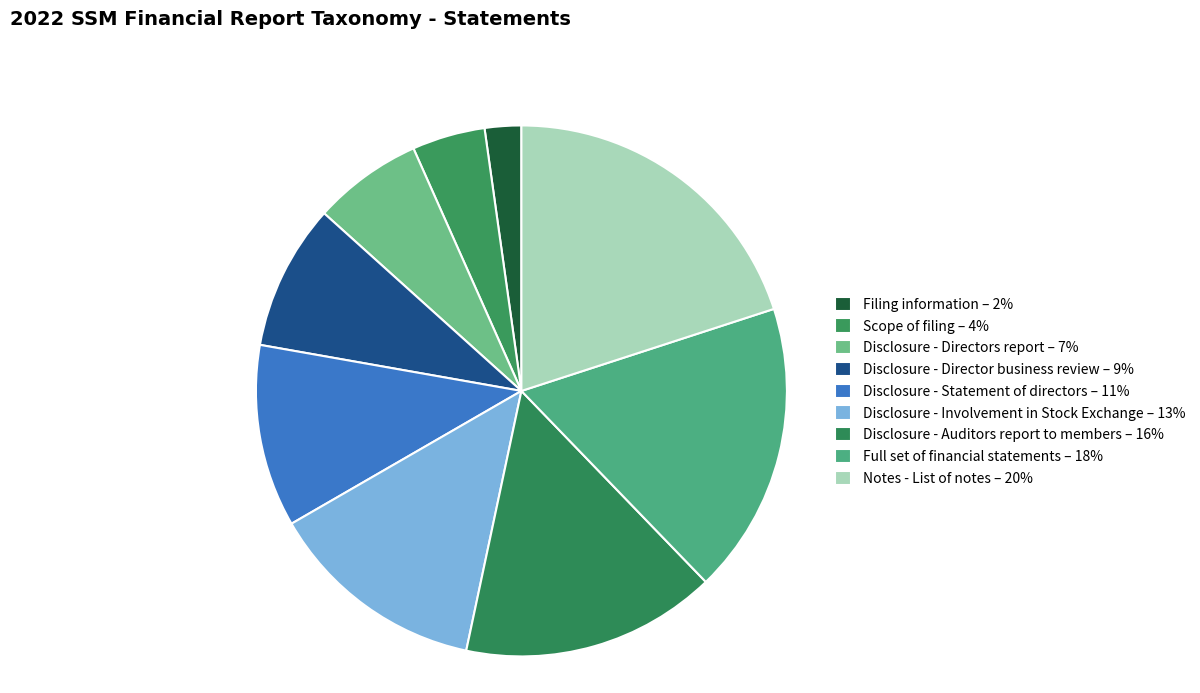

What percentage is the Disclosure - Director business review slice, to the nearest percent?

9%